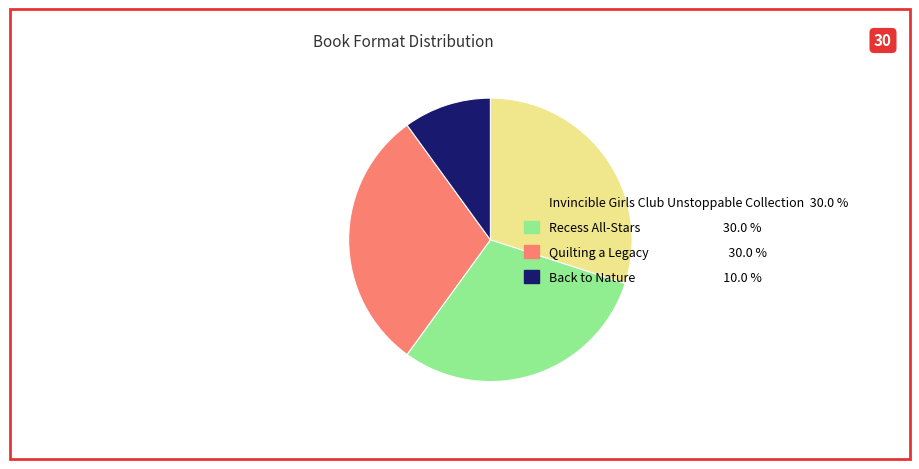

Do Invincible Girls Club Unstoppable Collection and Quilting a Legacy together represent more than half of the pie?

Yes